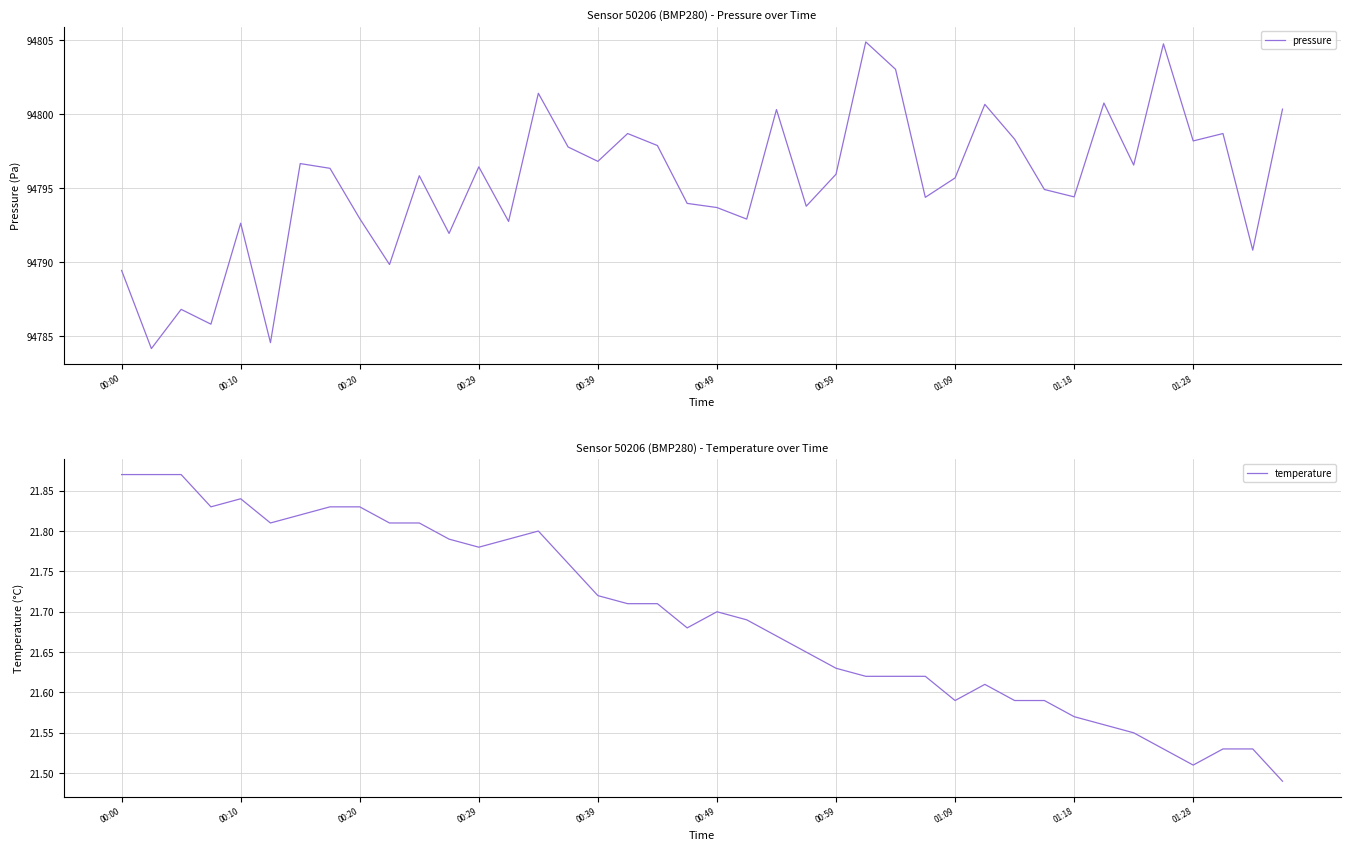

Reading left to right, what are all the values shown in this chart?

pressure: 94789.4	94784.2	94786.8	94785.8	94792.6	94784.6	94796.7	94796.3	94792.9	94789.8	94795.8	94791.9	94796.4	94792.8	94801.4	94797.8	94796.8	94798.7	94797.9	94794.0	94793.7	94792.9	94800.3	94793.8	94795.9	94804.9	94803.0	94794.4	94795.7	94800.7	94798.3	94794.9	94794.4	94800.8	94796.6	94804.8	94798.2	94798.7	94790.8	94800.3
temperature: 21.9	21.9	21.9	21.8	21.8	21.8	21.8	21.8	21.8	21.8	21.8	21.8	21.8	21.8	21.8	21.8	21.7	21.7	21.7	21.7	21.7	21.7	21.7	21.6	21.6	21.6	21.6	21.6	21.6	21.6	21.6	21.6	21.6	21.6	21.6	21.5	21.5	21.5	21.5	21.5